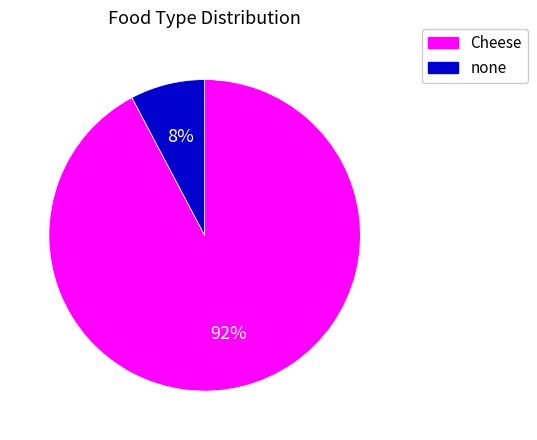

What is the largest slice in the pie chart?

Cheese